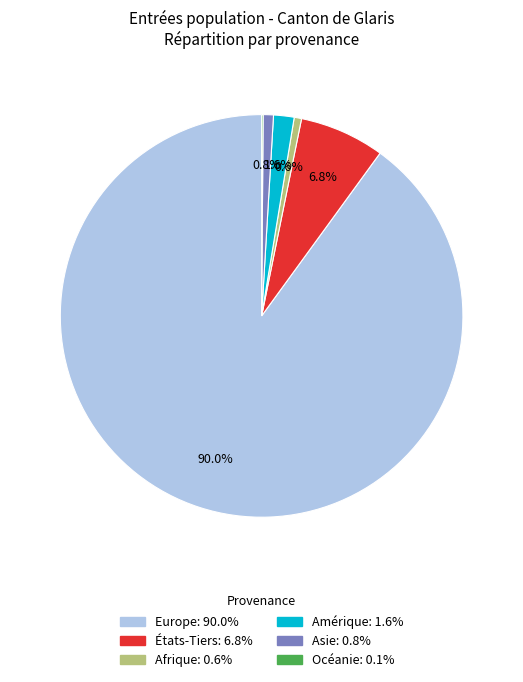

Is there a majority slice in this chart?

Yes